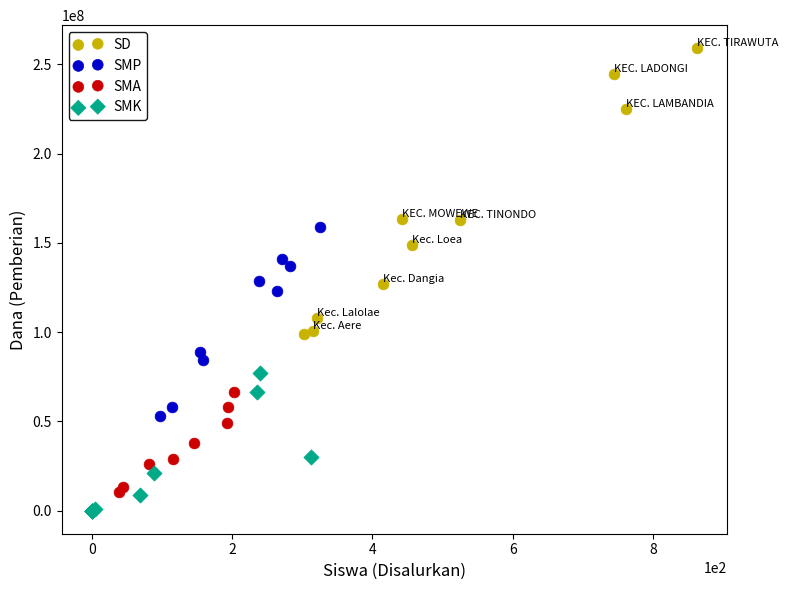

Which series contains the highest Y value?

SD